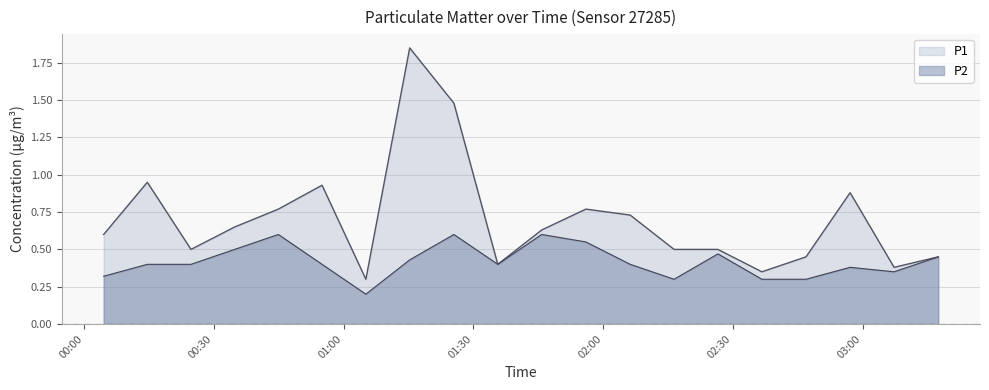

What is the highest value of the P2 series?

0.6